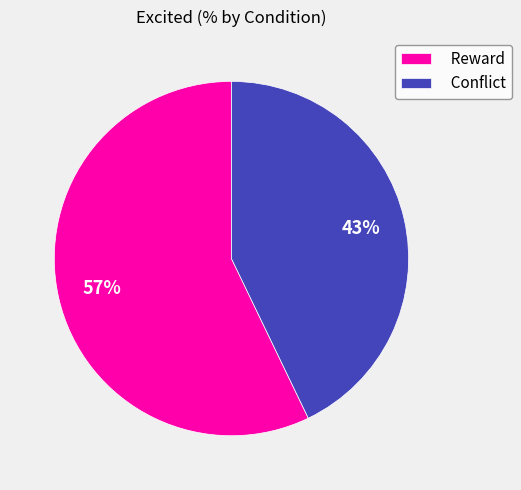

To the nearest percent, what is the difference between the largest and smallest slice percentages?

14%